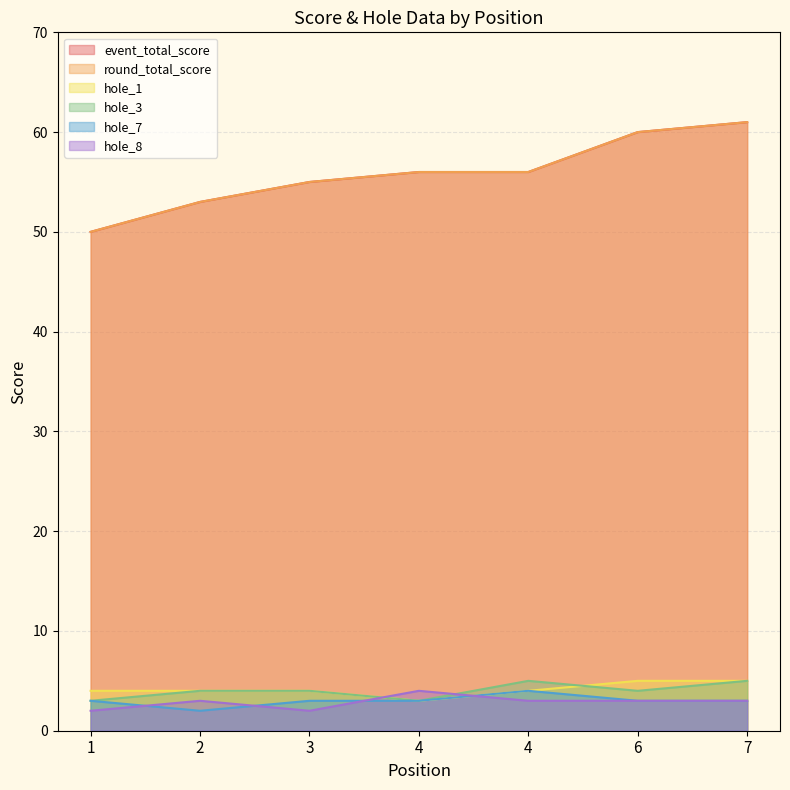

How many interior local valleys does the hole_8 series have?

1